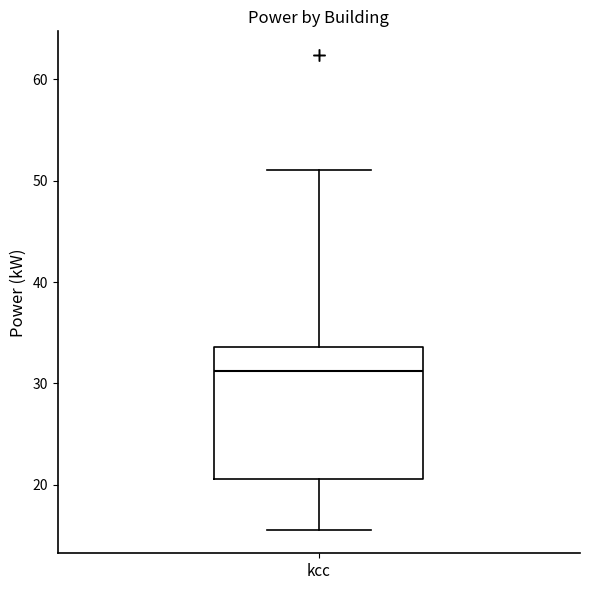

Where is the lower edge of the box for kcc on the y-axis? The values are not printed on the chart, so give them approximately, as read against the axis.

21